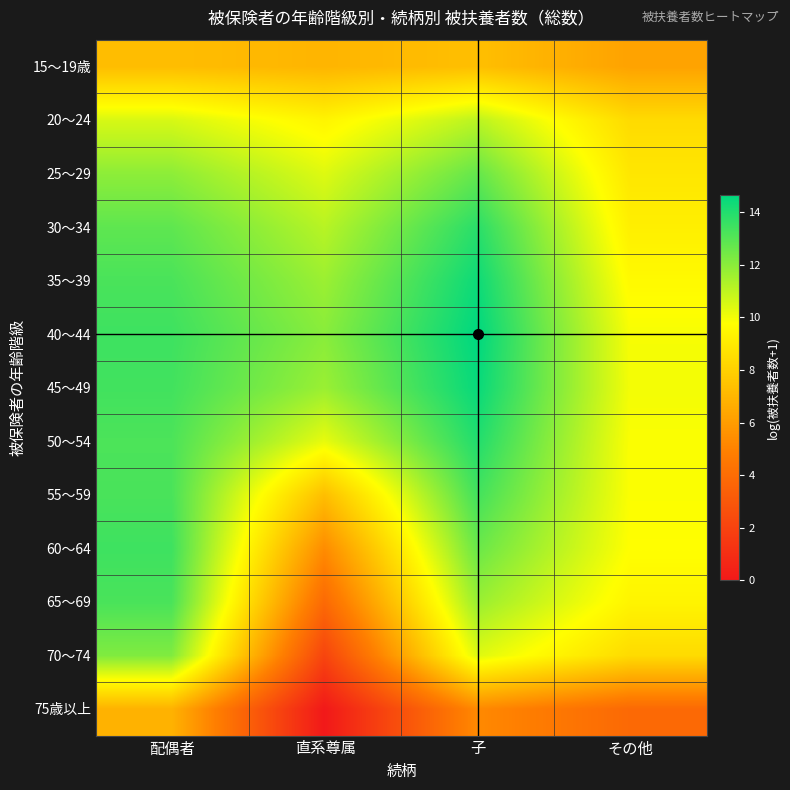

What is the total value across all series at 配偶者?

154.8